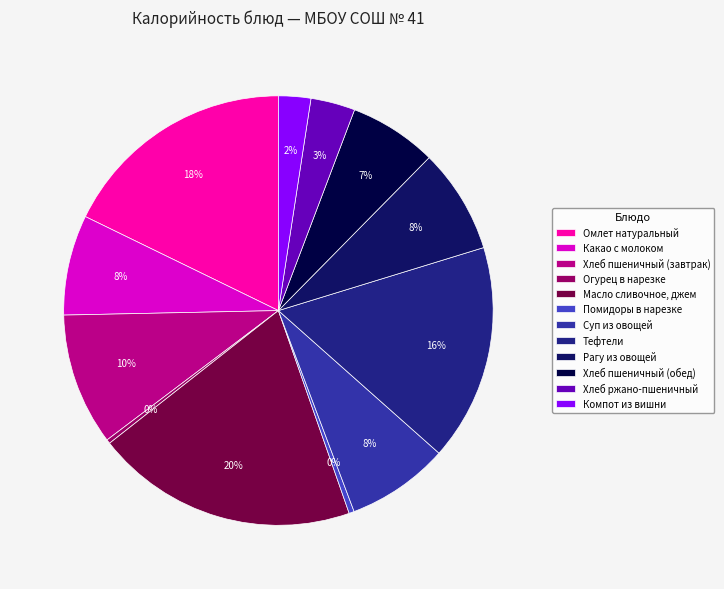

Approximately how many times larger is the value at Омлет натуральный compared to Огурец в нарезке?

57.9